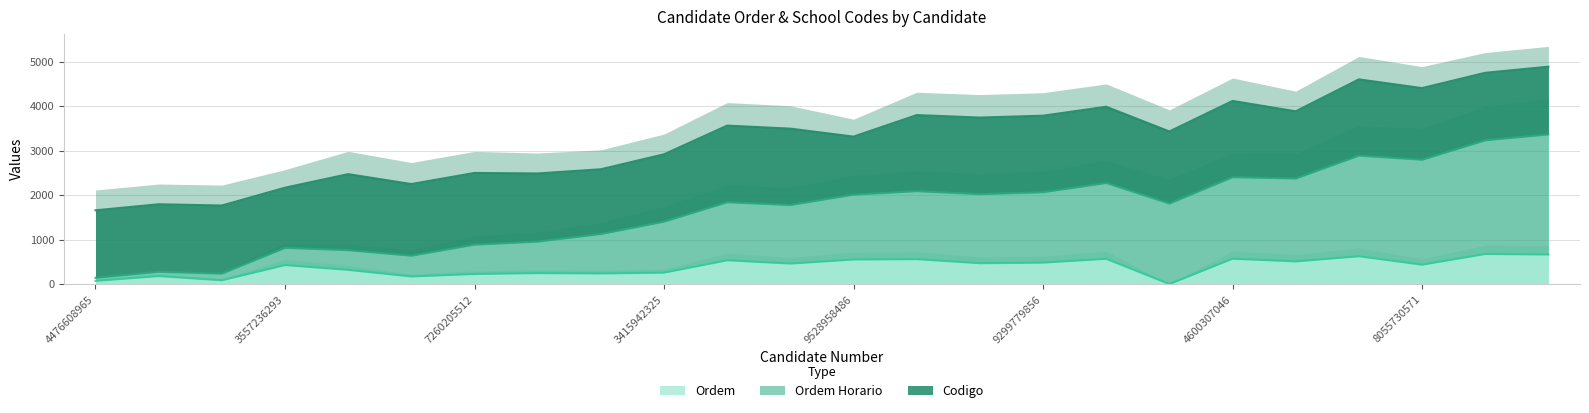

The ordem_horario series shows 558 at 6632602231. True or false?

False